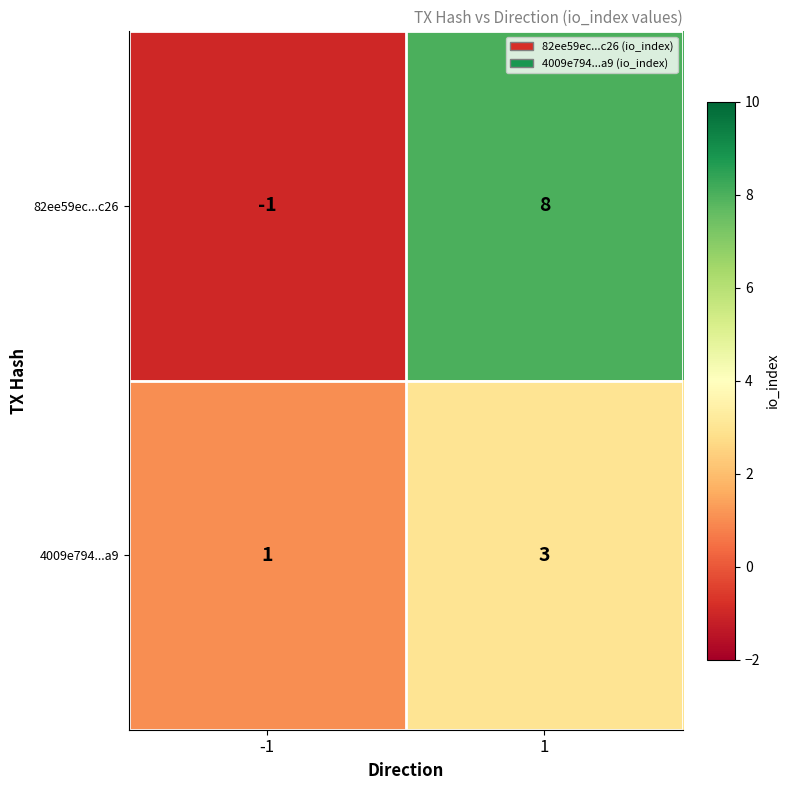

Which series has the largest range (max minus min)?

82ee59ec...c26